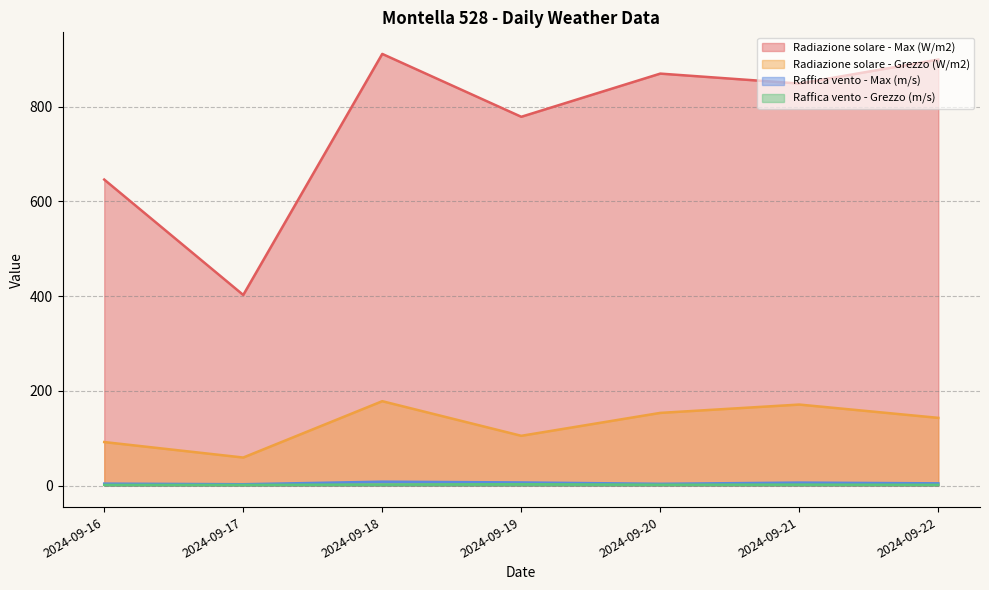

At which label does Radiazione solare - Max (W/m2) reach its peak?

2024-09-18